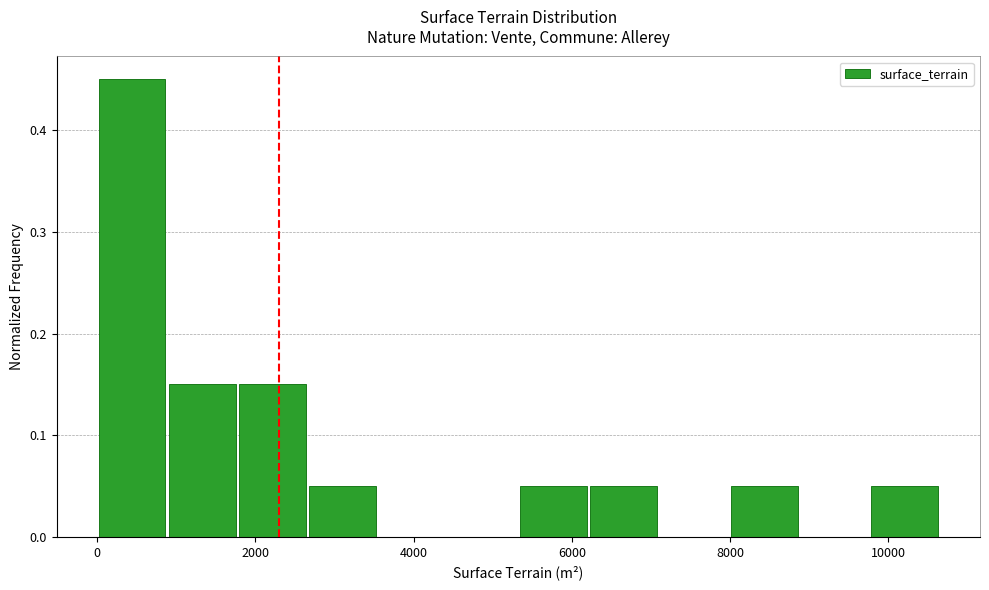

What is the height of the bar covering 2600 to 3600 on the x-axis? Neither the bar edges nor the heights are printed on the chart, so give them approximately, as read against the axes.

0.05